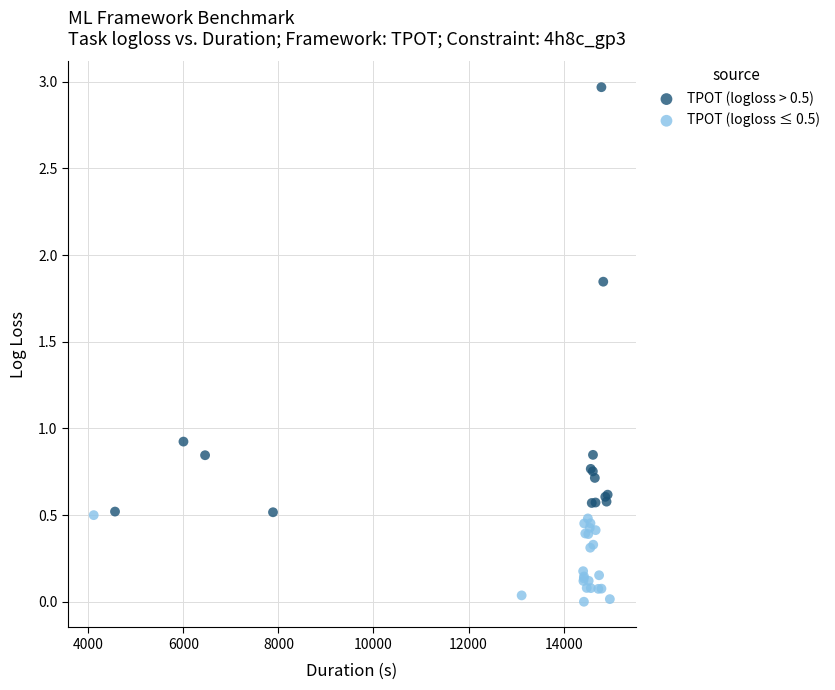

Which series contains the highest Y value?

TPOT (logloss > 0.5)